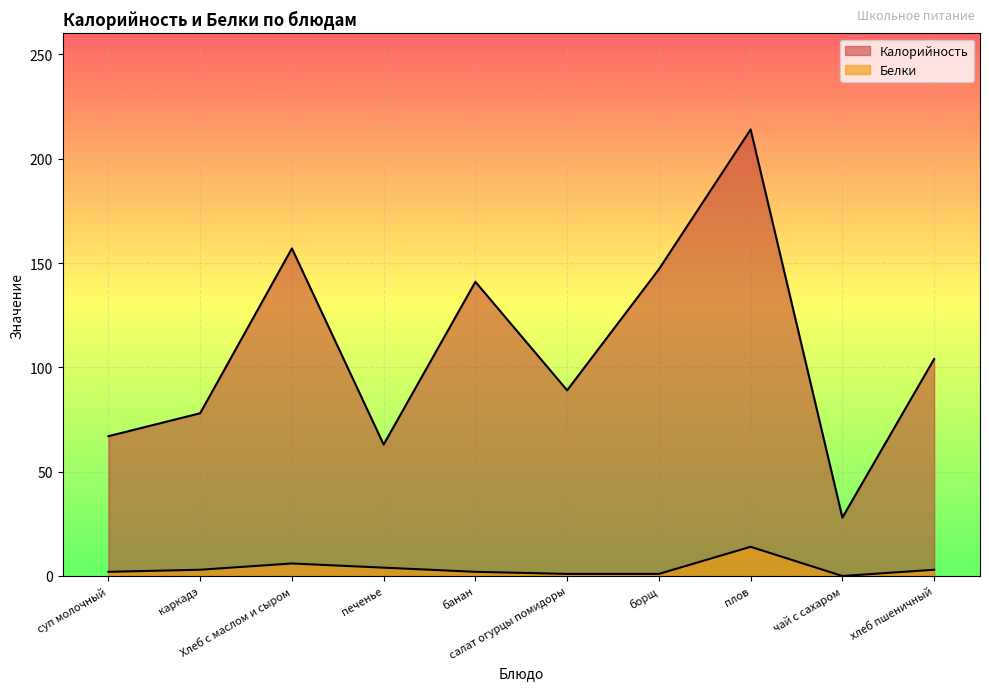

True or false: Калорийность and Белки cross at least once.

False